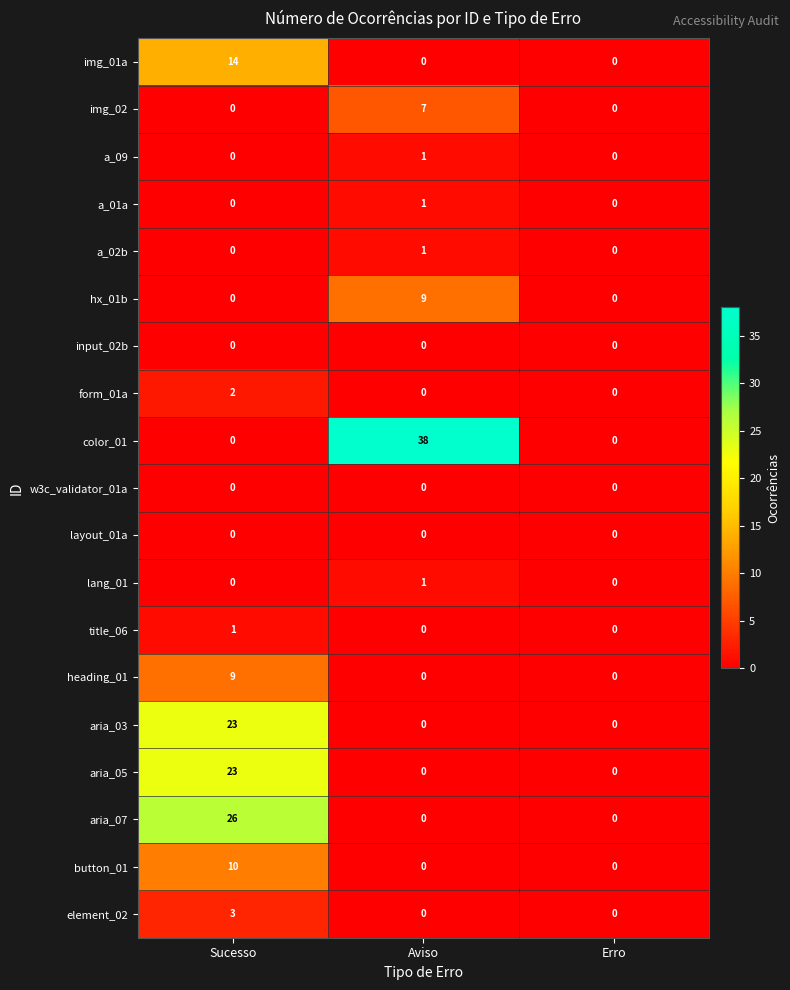

How many series are shown in this chart?

19